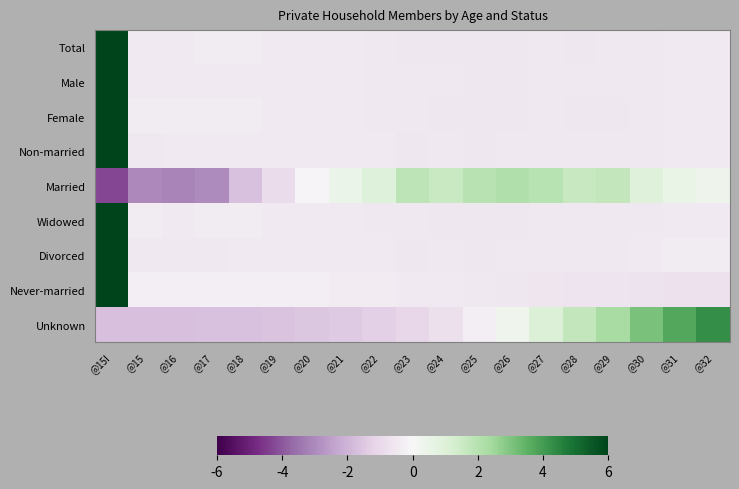

How many categories are shown in the chart?

19